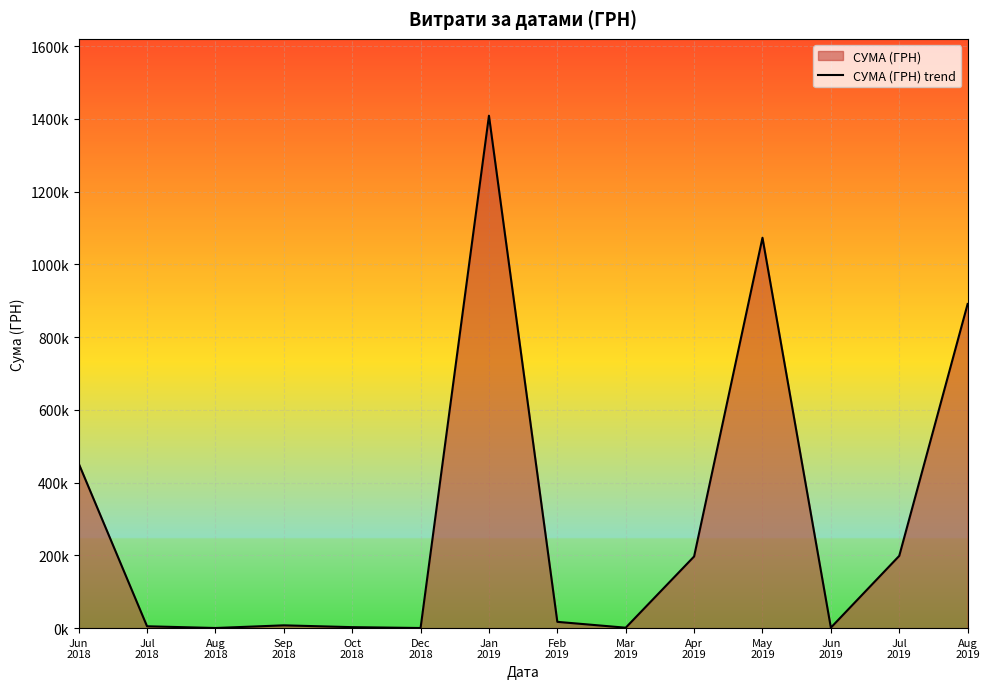

How many values are below 17246?

7